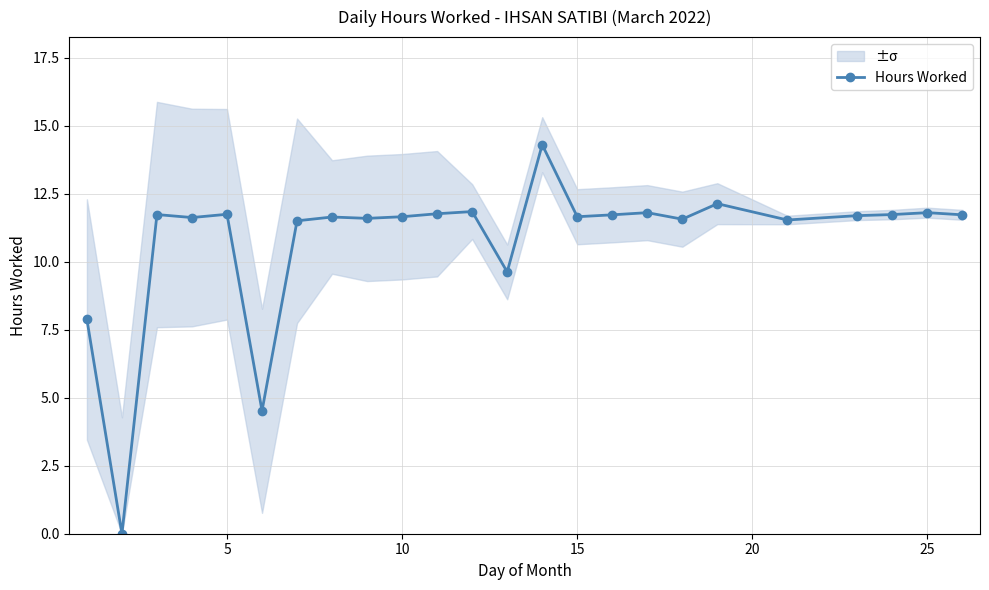

How many interior local valleys (lower than both neighbors) does the data have?

8